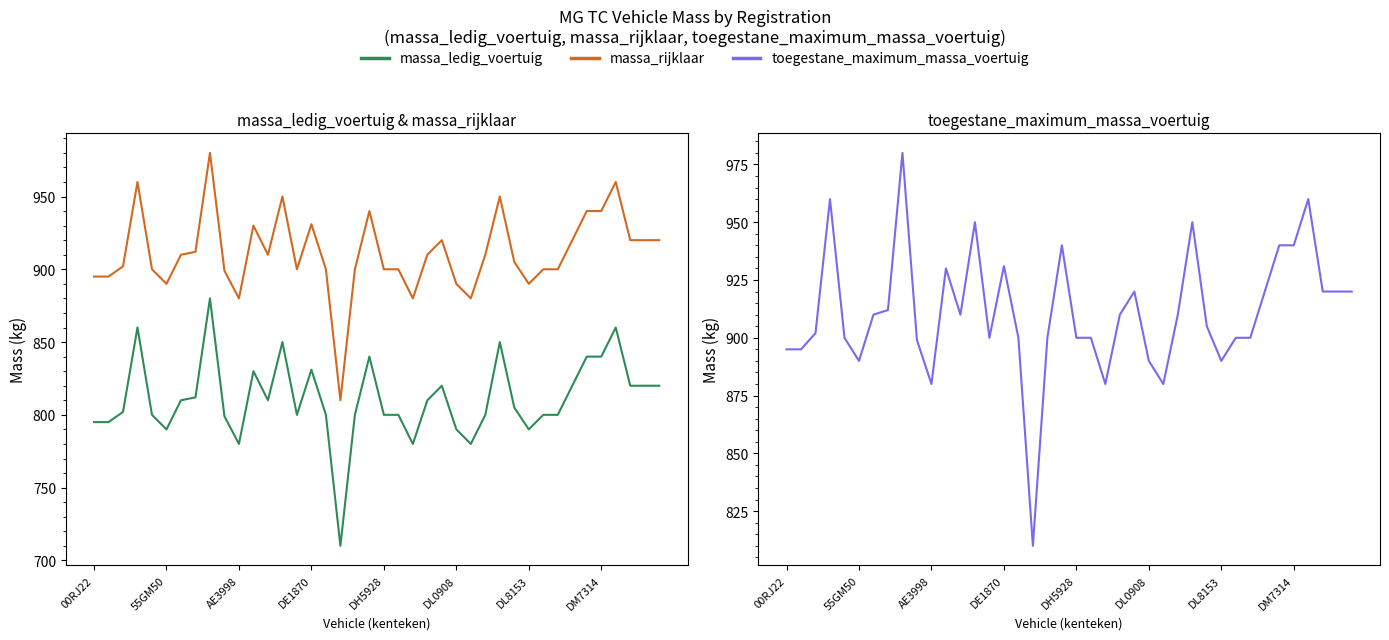

True or false: toegestane_maximum_massa_voertuig and massa_rijklaar cross at least once.

False